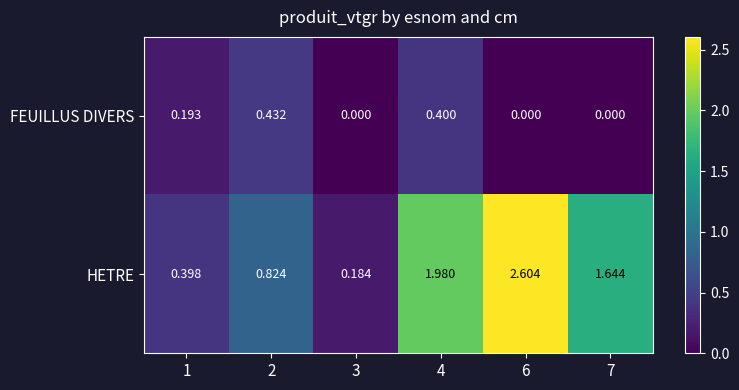

At 2, list the series in order from largest to smallest.

HETRE, FEUILLUS DIVERS